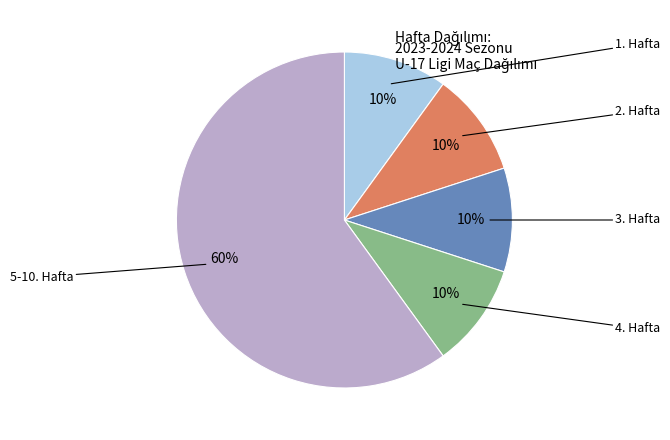

What is the smallest slice in the pie chart?

3 Hafta